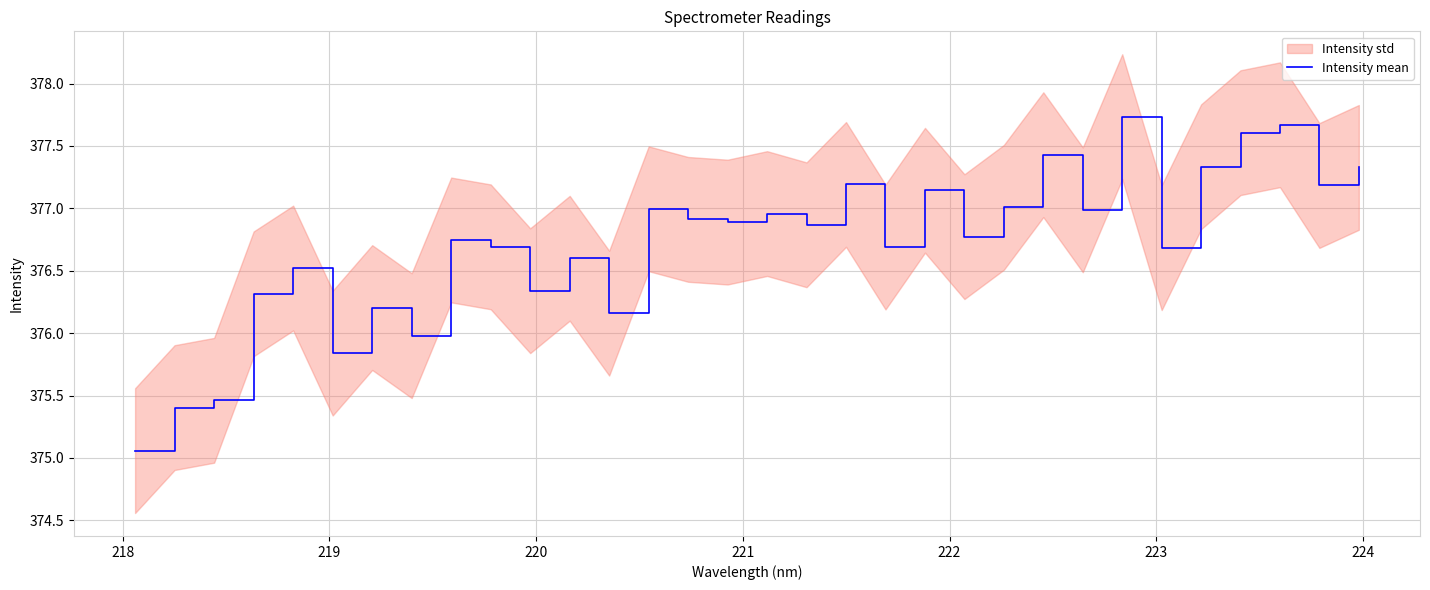

What is the value of the 19th point from the left?

377.2